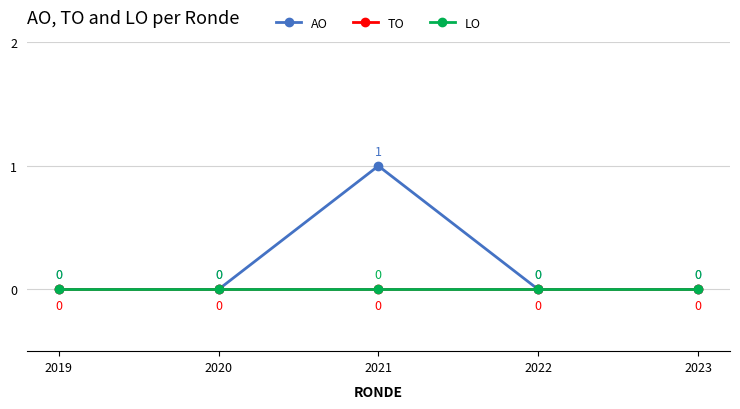

Count the AO values in the range 0 to 1.

5